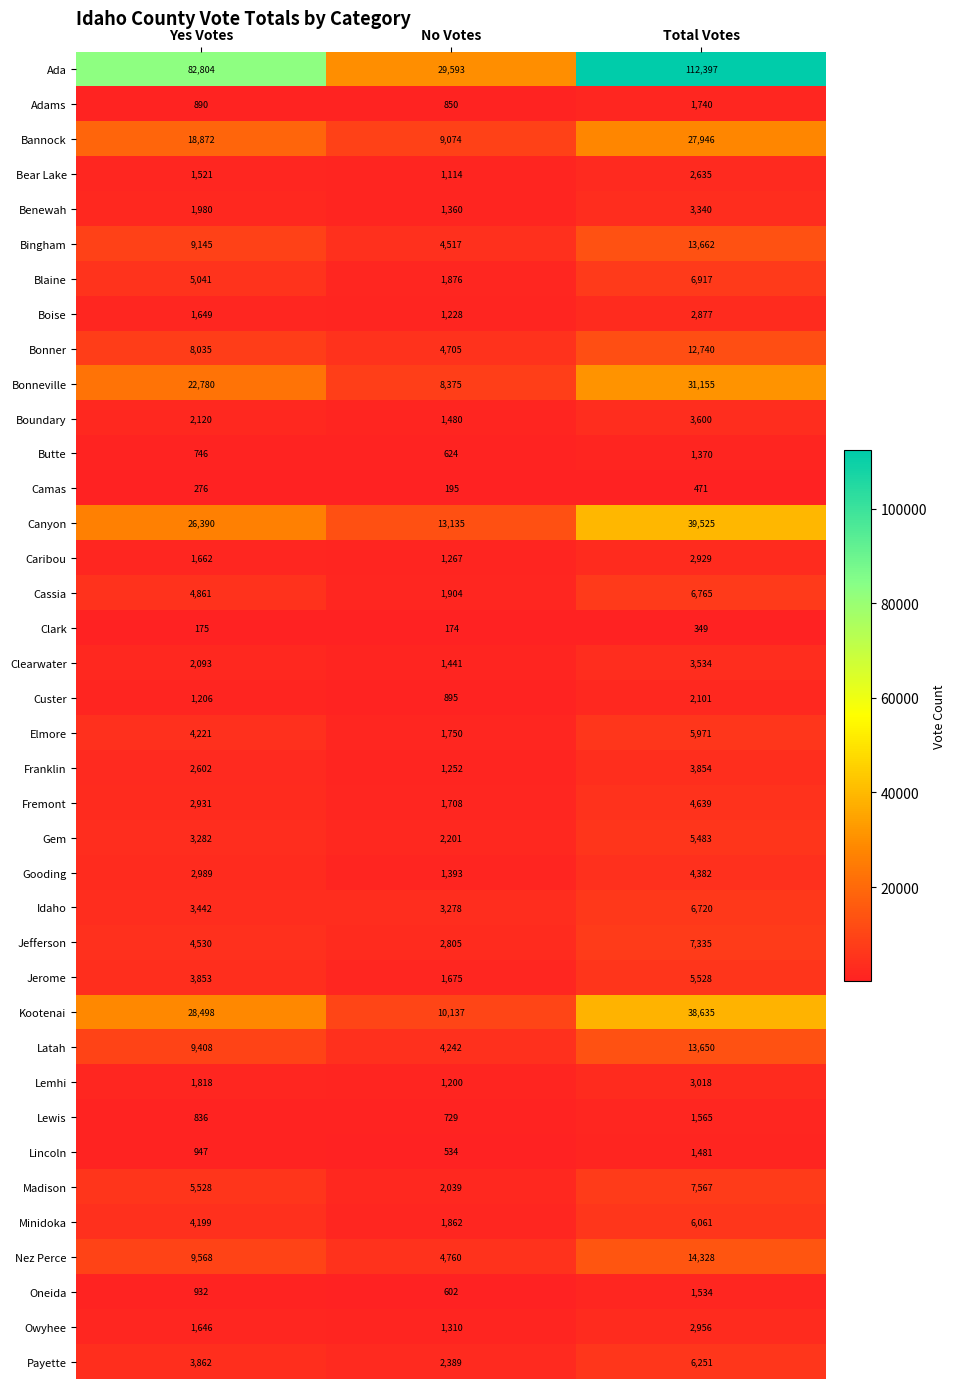

What is the difference between the second highest and minimum values in the Oneida series?

330